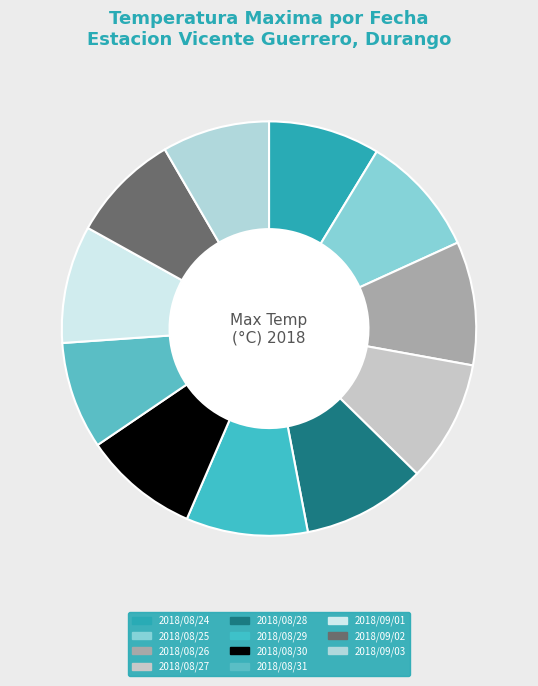

How many slices are in this pie chart?

11